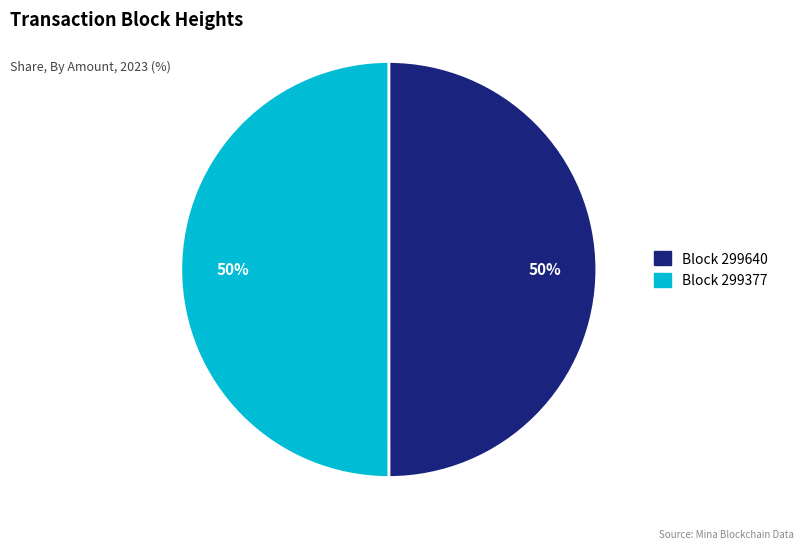

How many segments does this pie chart have?

2